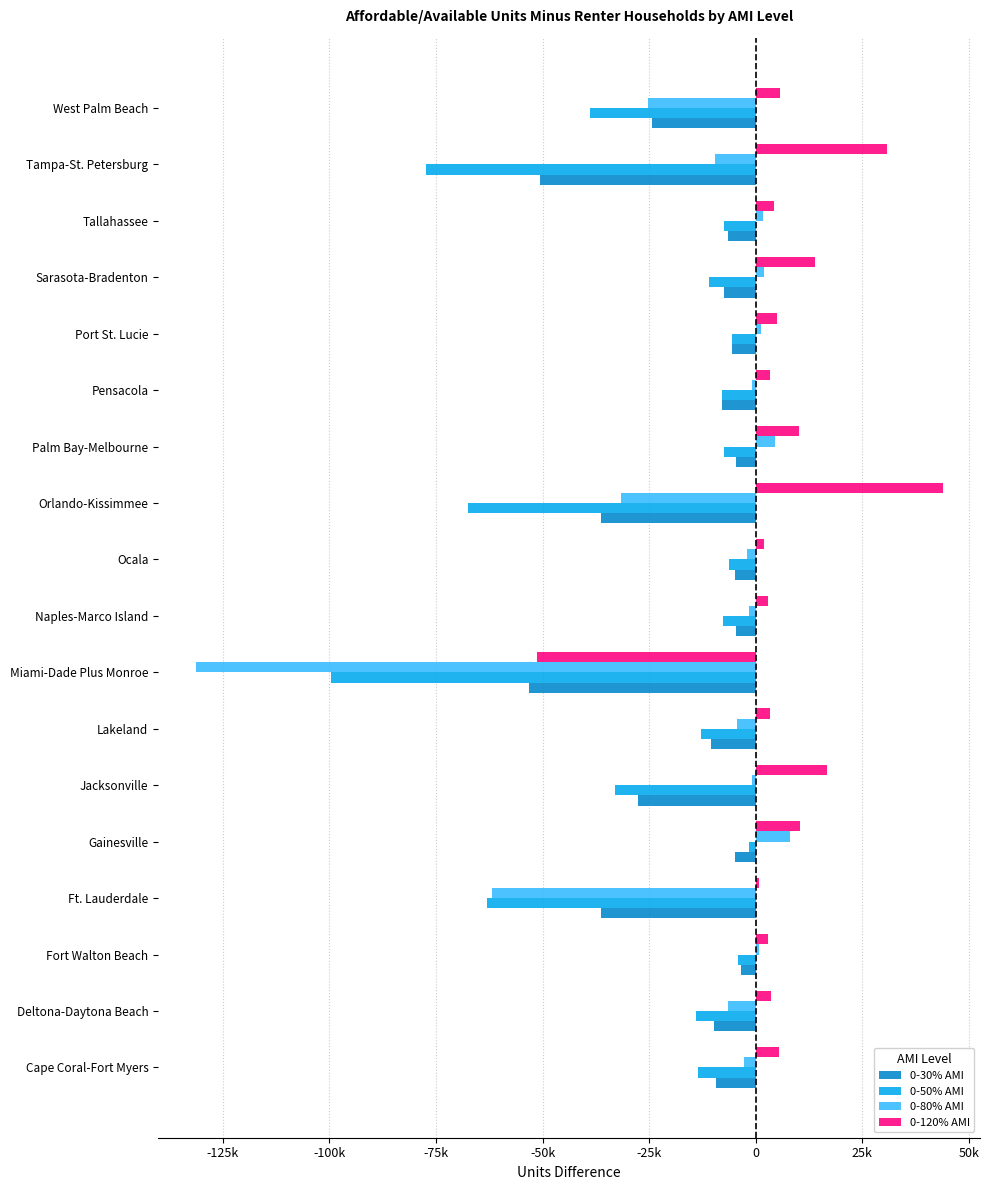

What are all the series names shown in the legend?

0-30% AMI, 0-50% AMI, 0-80% AMI, 0-120% AMI